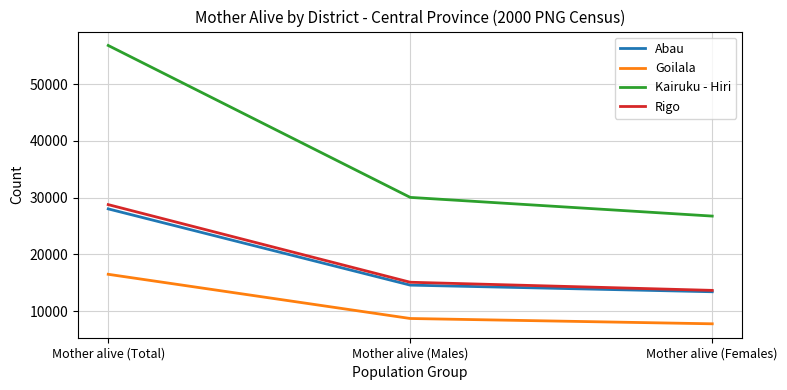

At how many categories does at least one series exceed 20698?

3